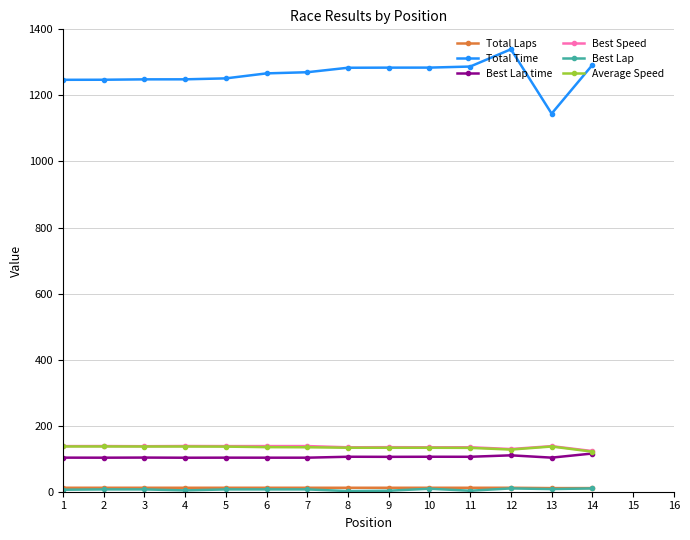

True or false: Best Speed and Total Time cross at least once.

False